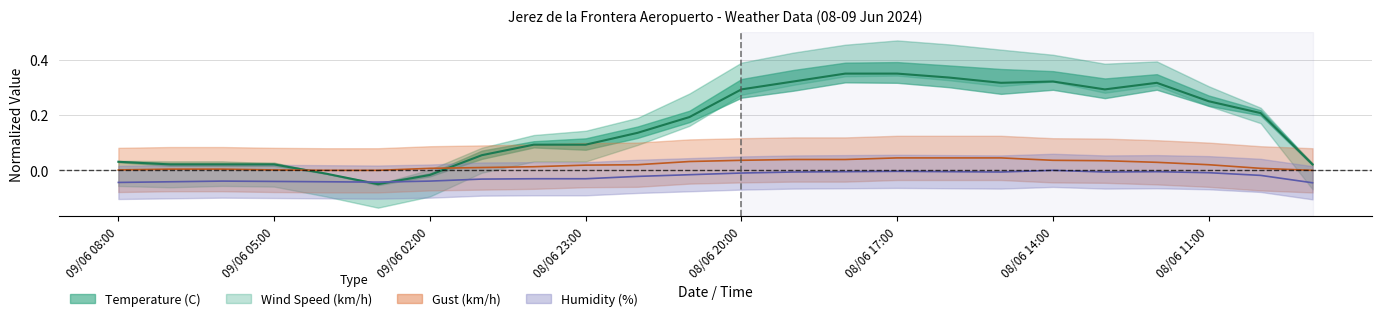

True or false: Humidity (%) and Wind Speed (km/h) intersect in this chart.

False